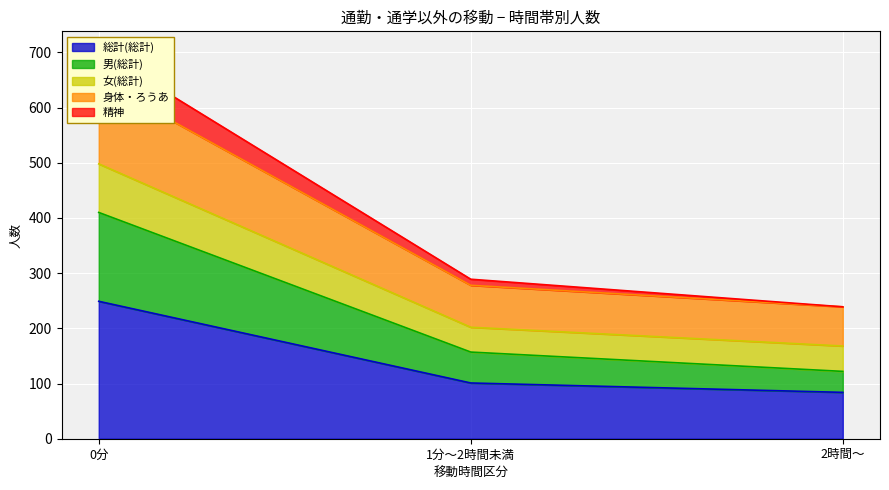

Where is 総計(総計) nearest to the value 166?

1分～2時間未満